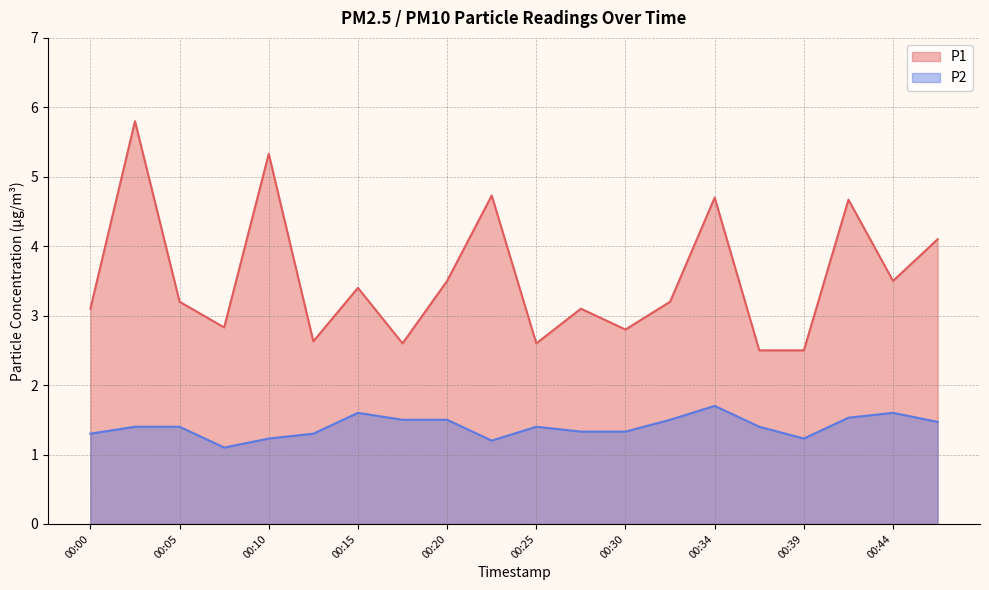

How many lines are shown in the chart?

2